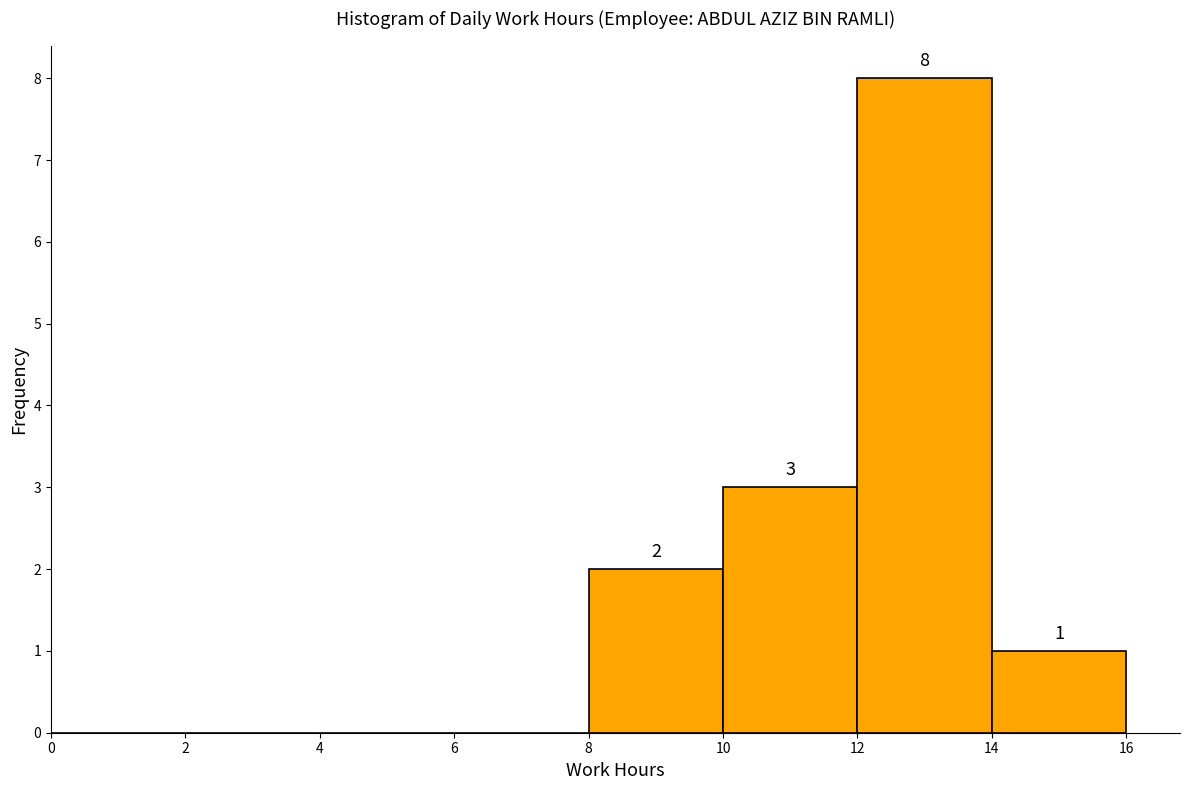

Which range on the x-axis has the tallest bar?

12 to 14